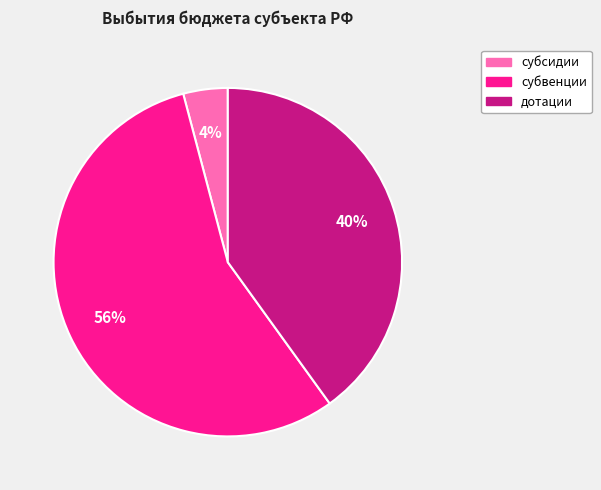

Count the number of slices in the pie.

3